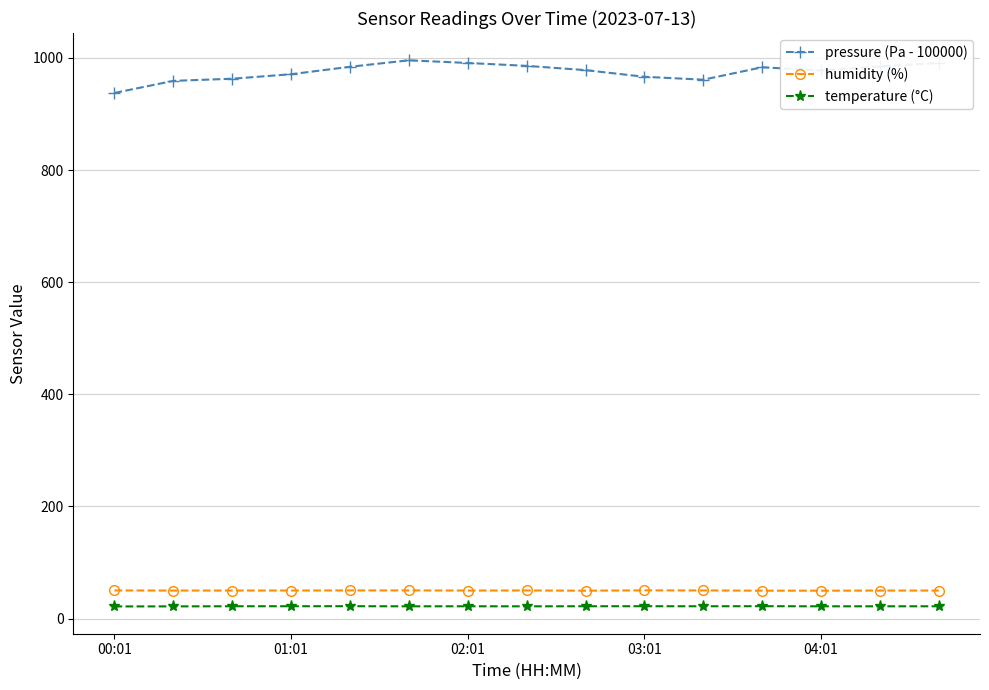

True or false: humidity (%) and pressure (Pa - 100000) cross at least once.

False